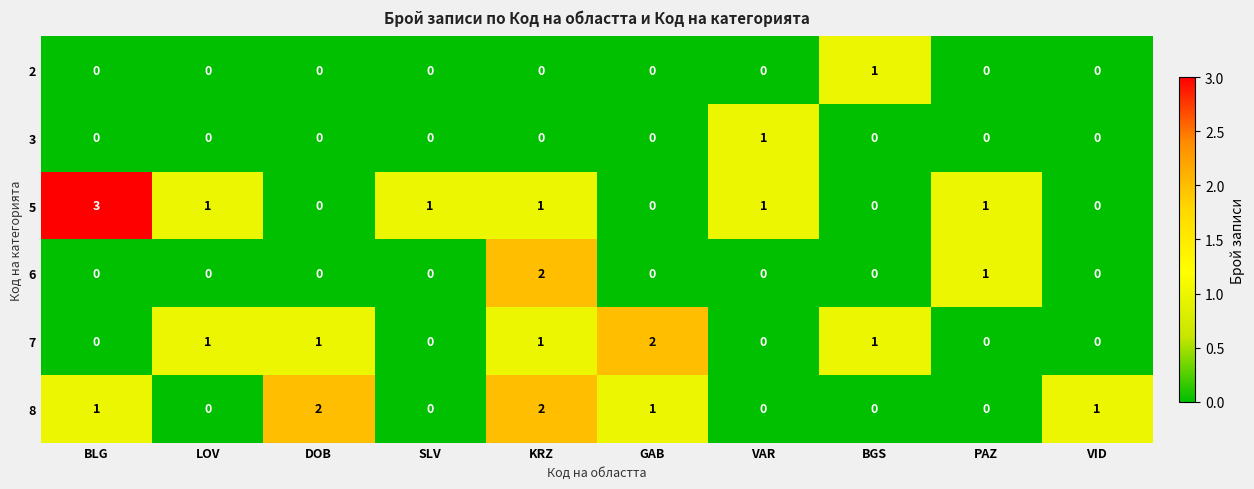

What is the greatest value displayed?

3